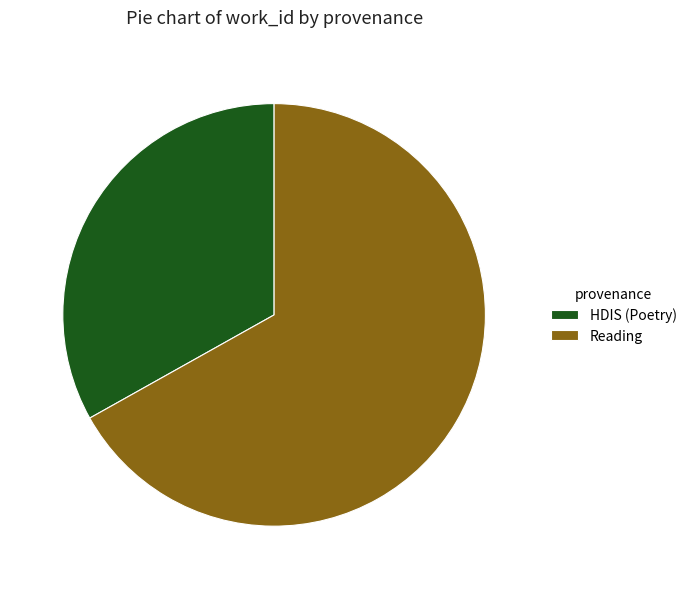

Do HDIS (Poetry) and Reading together represent more than half of the pie?

Yes